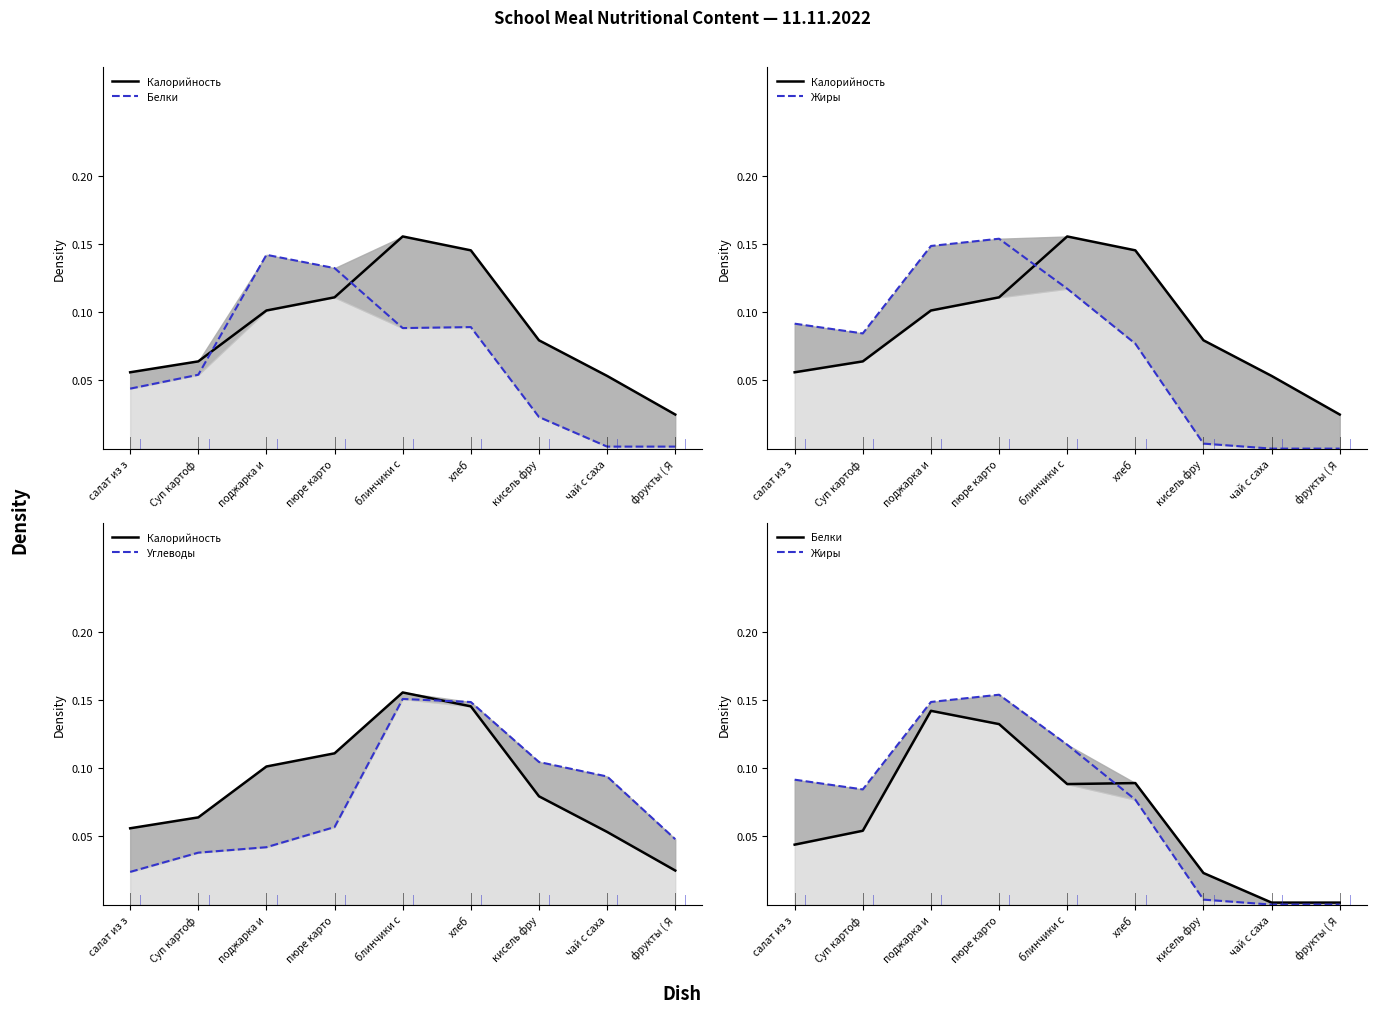

Between which two adjacent categories do Калорийность and Углеводы first intersect?

блинчики с and хлеб